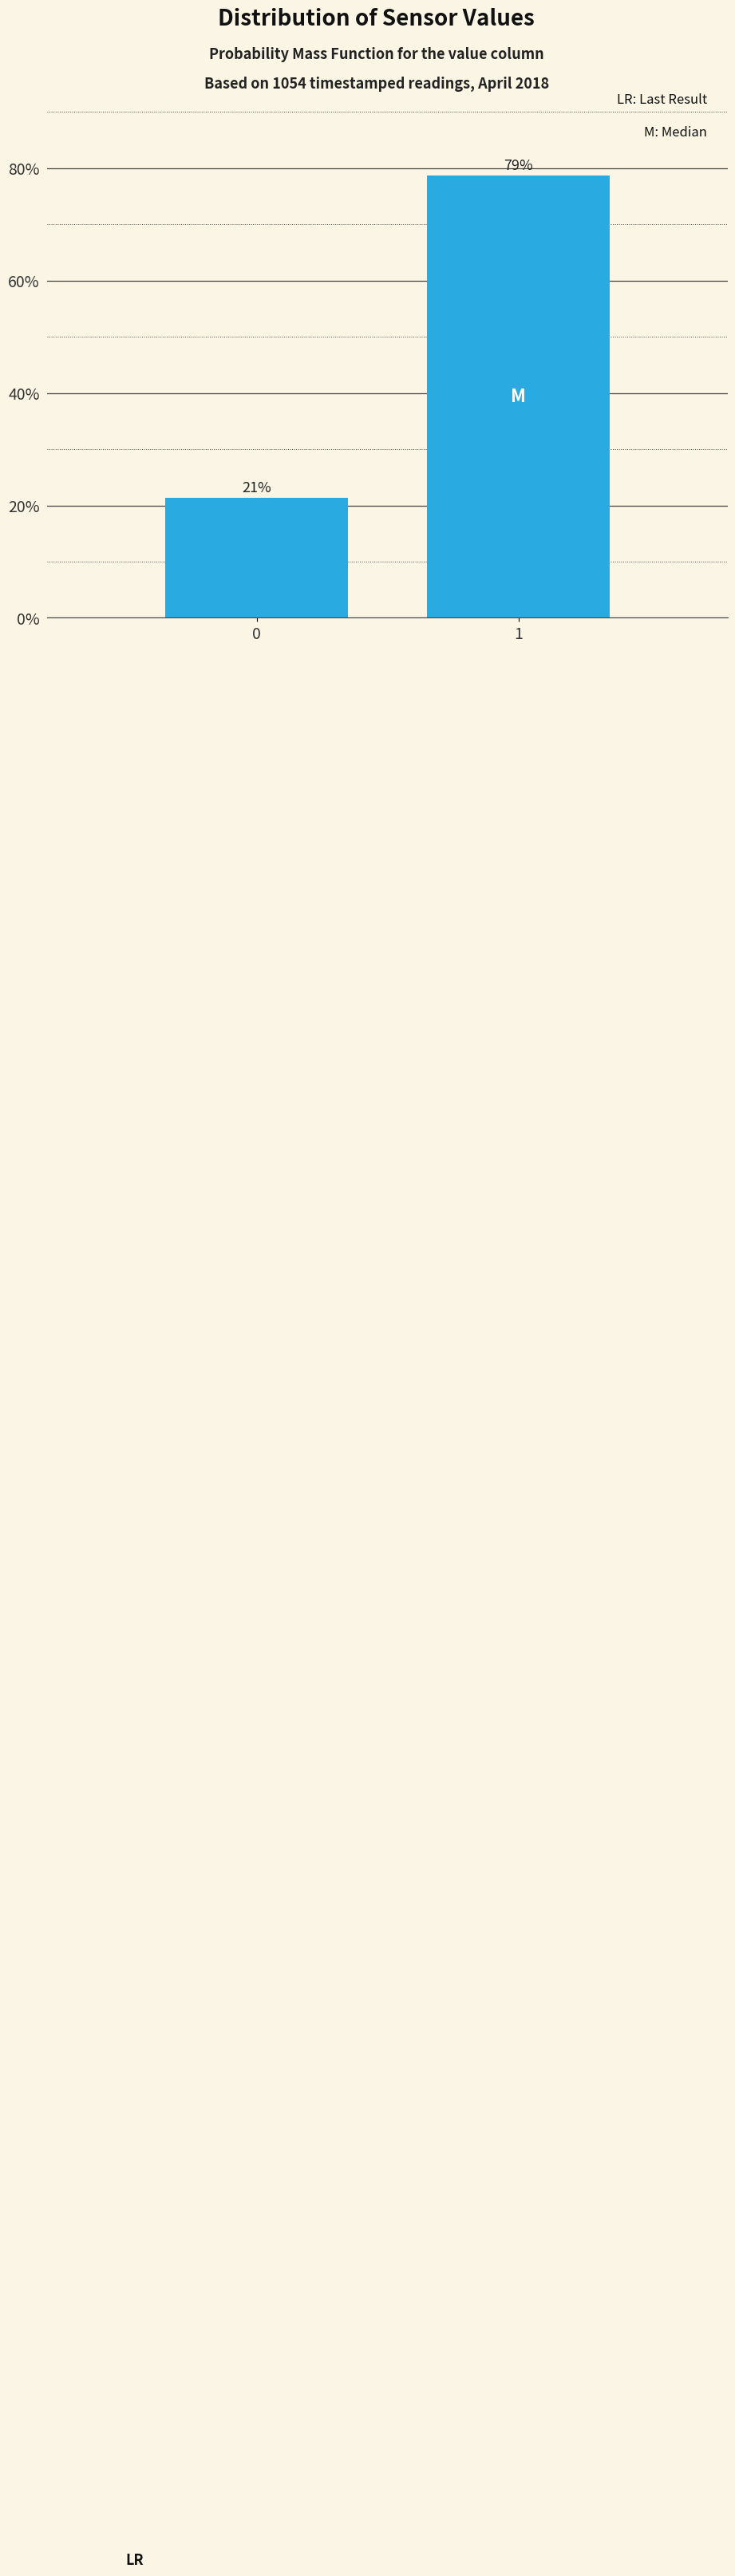

What is the value of the 1st bar from the left?

21.3